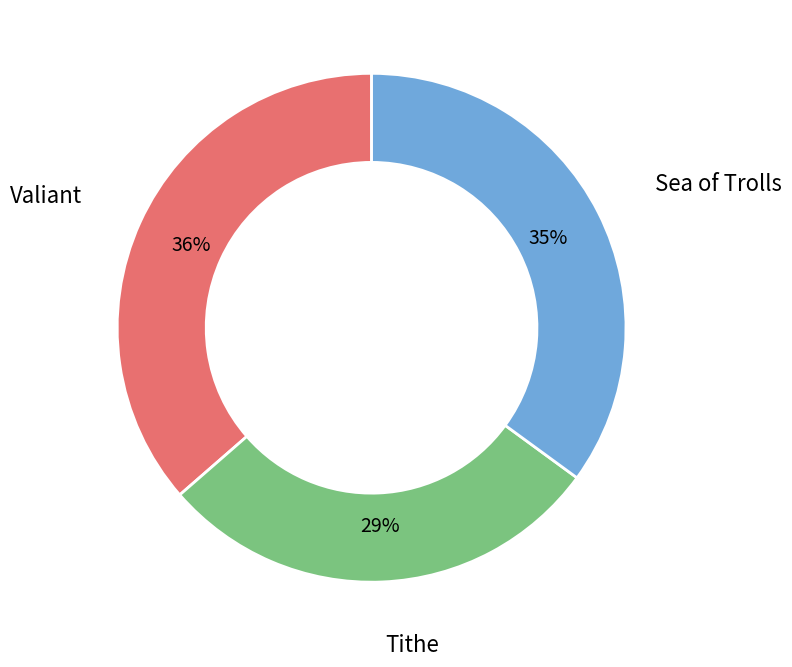

How many segments does this pie chart have?

3